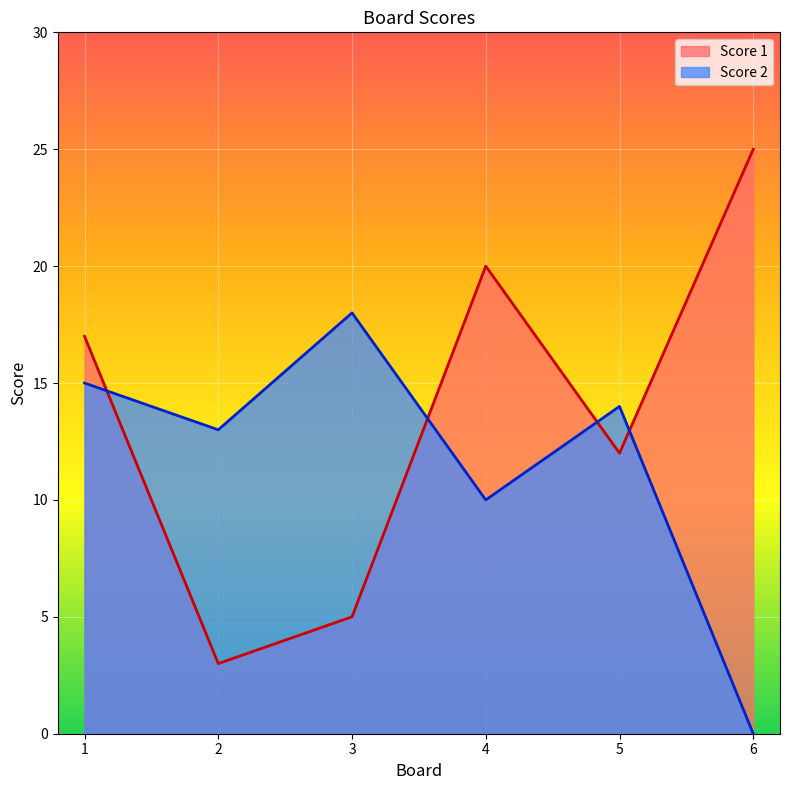

What is the value of the Score 2 point at the 1st from the left?

15